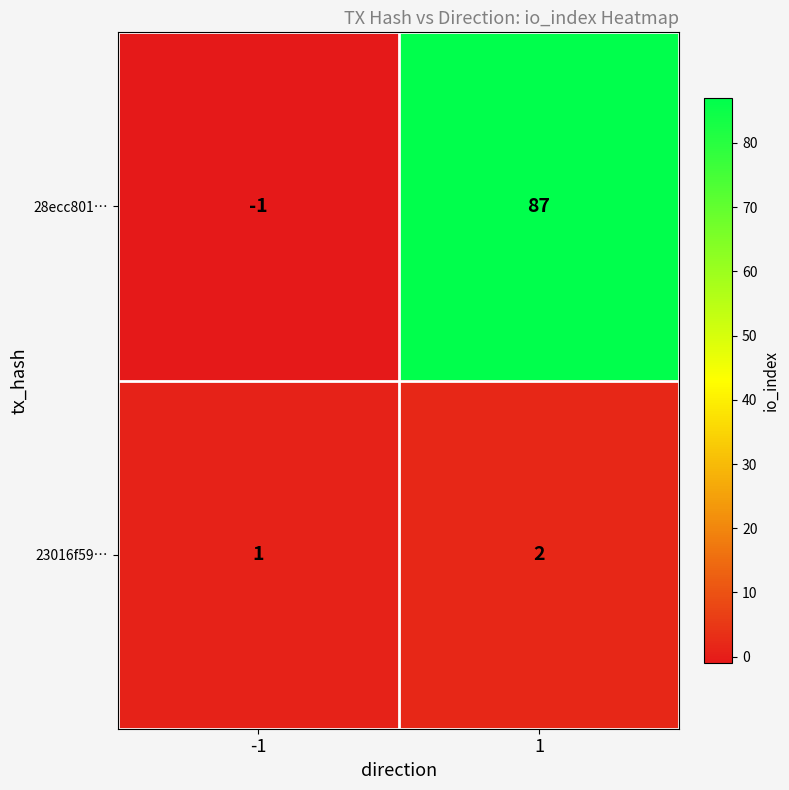

What is the sum of the 28ecc801… values at 1 and -1?

86